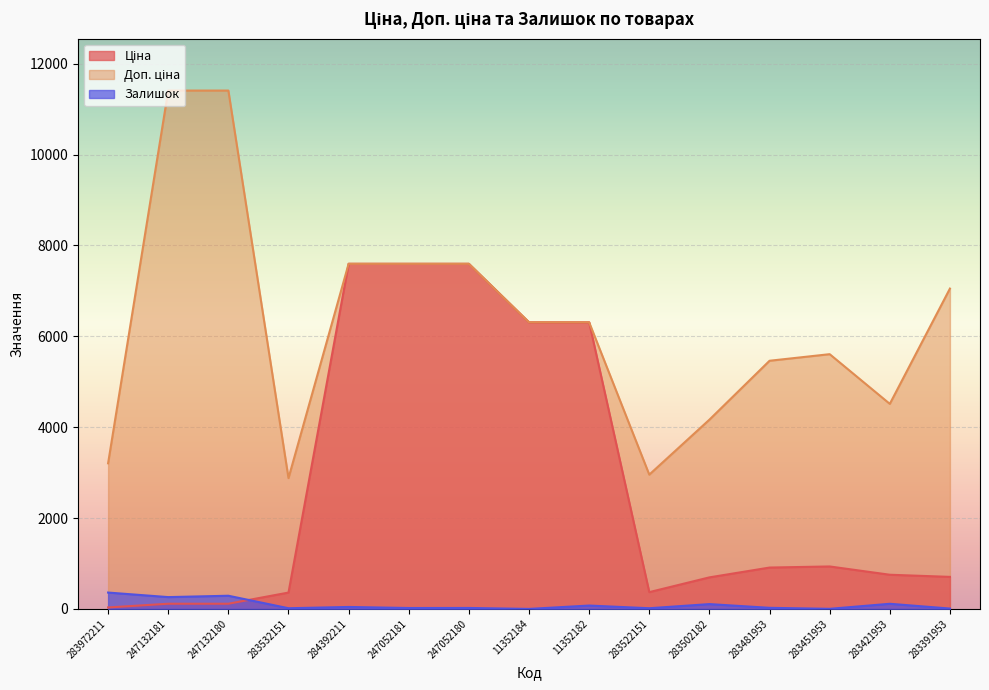

What is the maximum value shown in the chart?

11410.0